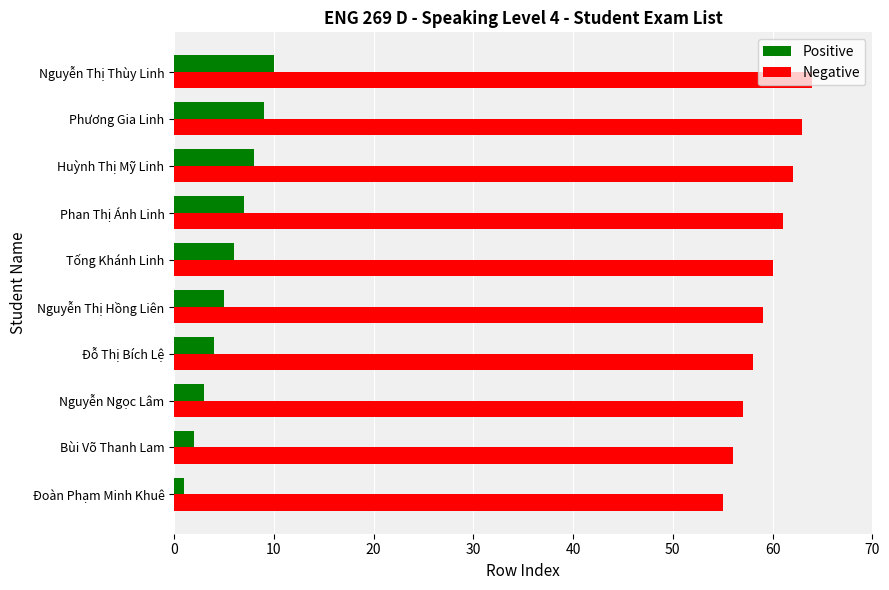

Which series has the largest total across all categories?

Negative